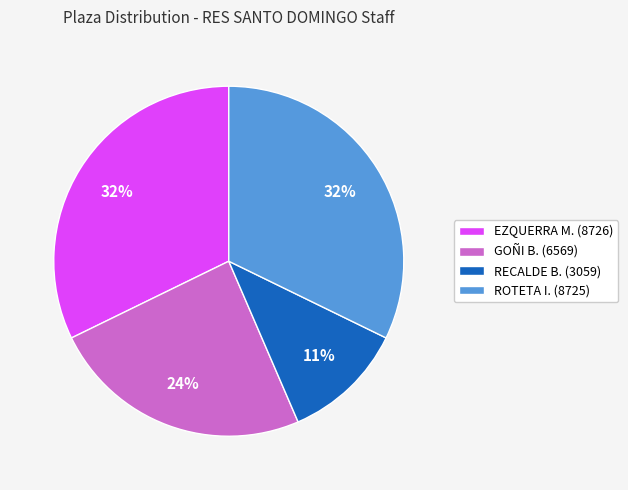

What is the smallest slice in the pie chart?

RECALDE B. (3059)